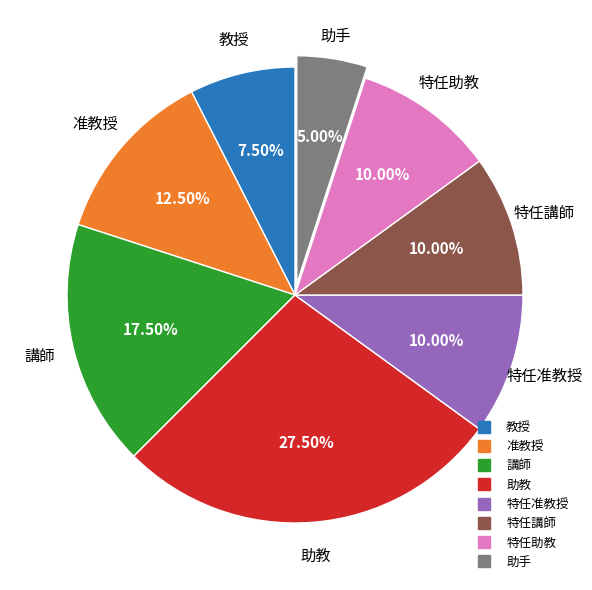

Does any single category account for the majority?

No